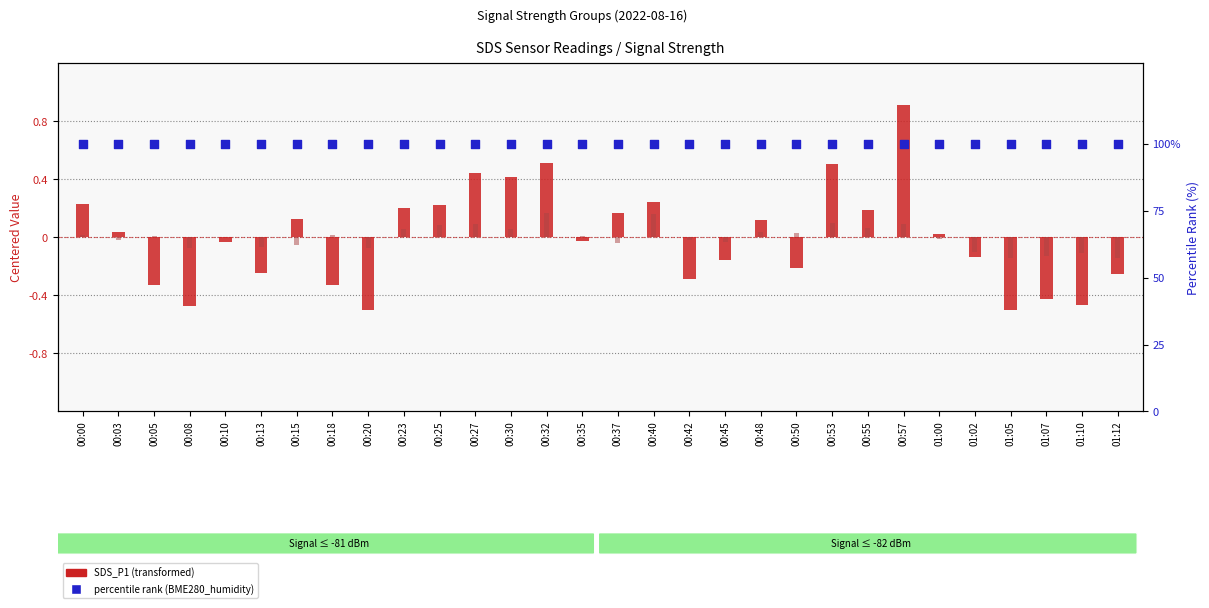

At which category is the sum across all series the highest?

00:57